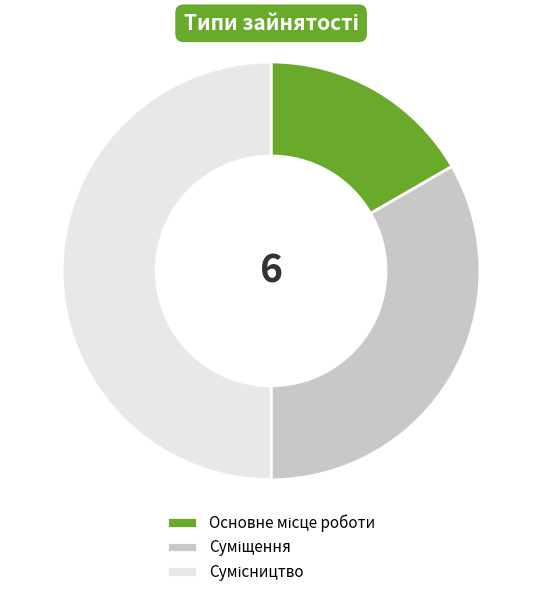

Which has a higher value, Суміщення or Сумісництво?

Сумісництво